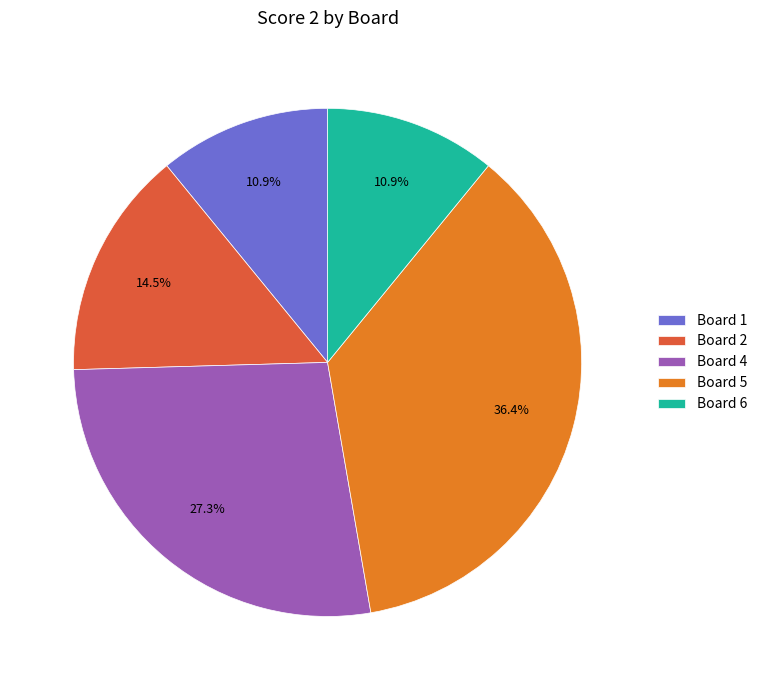

What is the largest slice in the pie chart?

Board 5